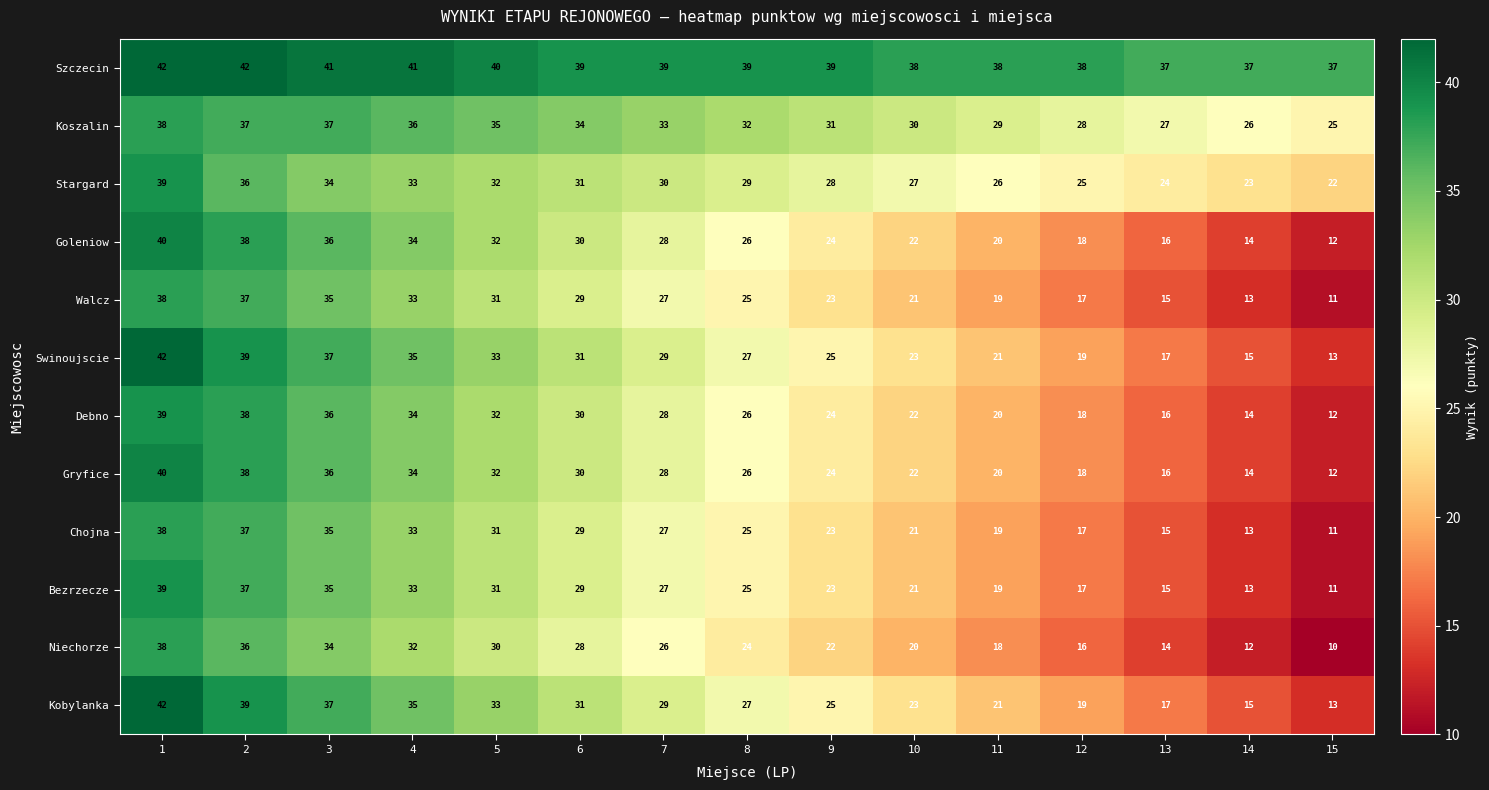

How many distinct data groups are displayed?

12